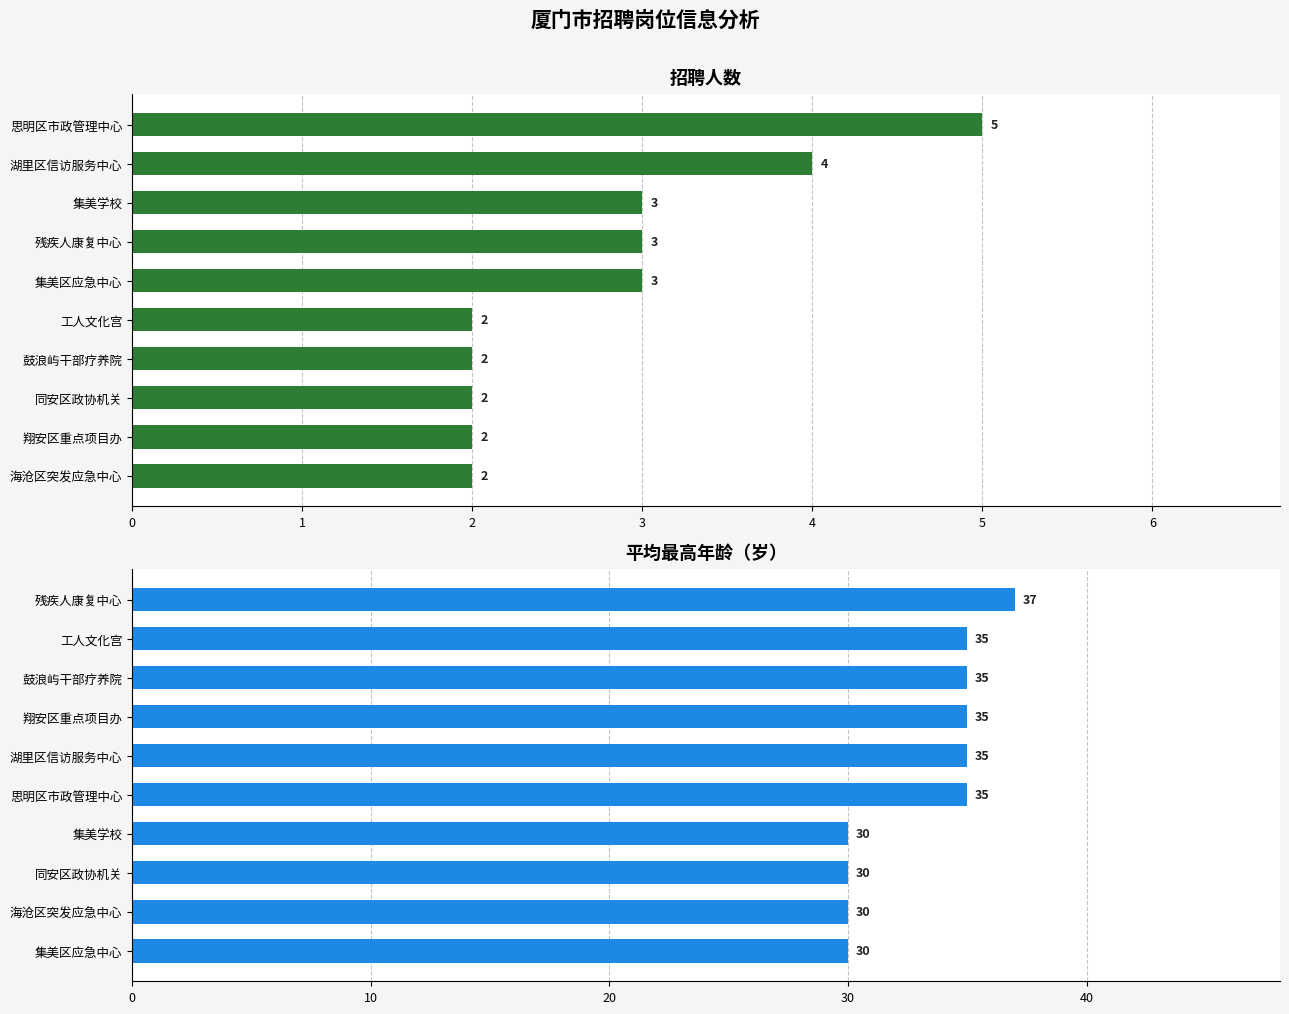

What is the value of the 平均最高年龄 bar at the 8th from the left?

35